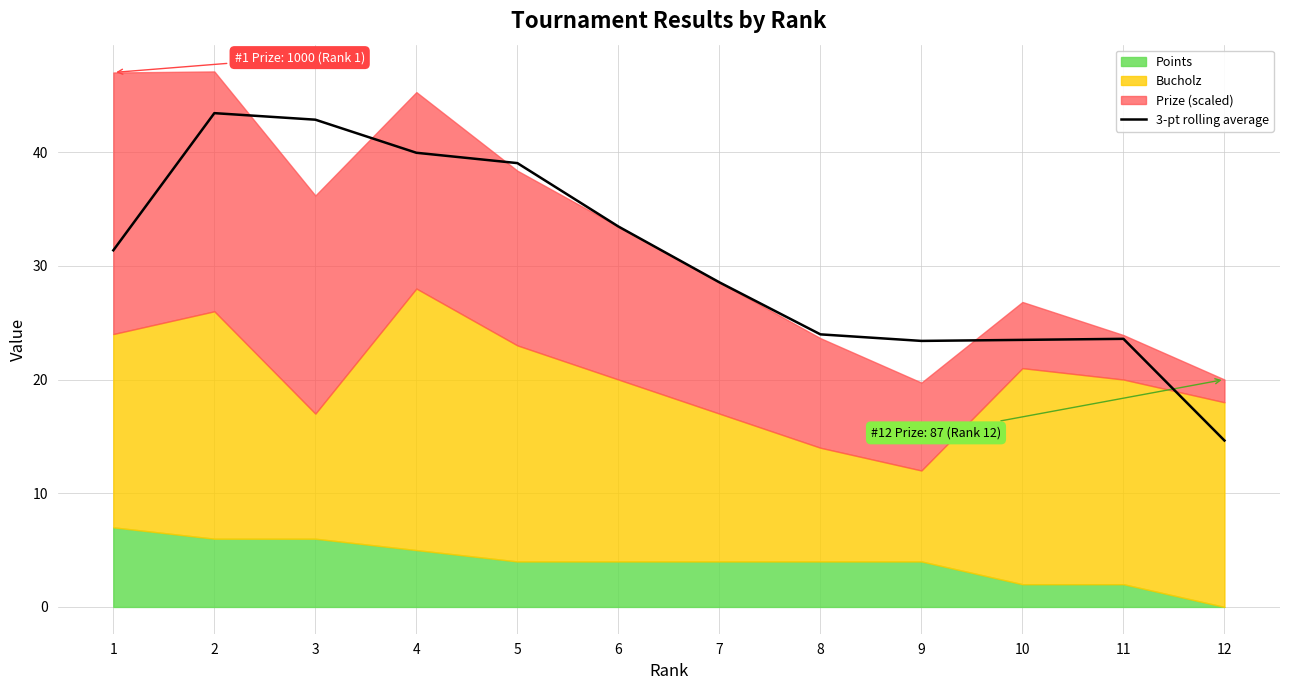

How many lines are shown in the chart?

1